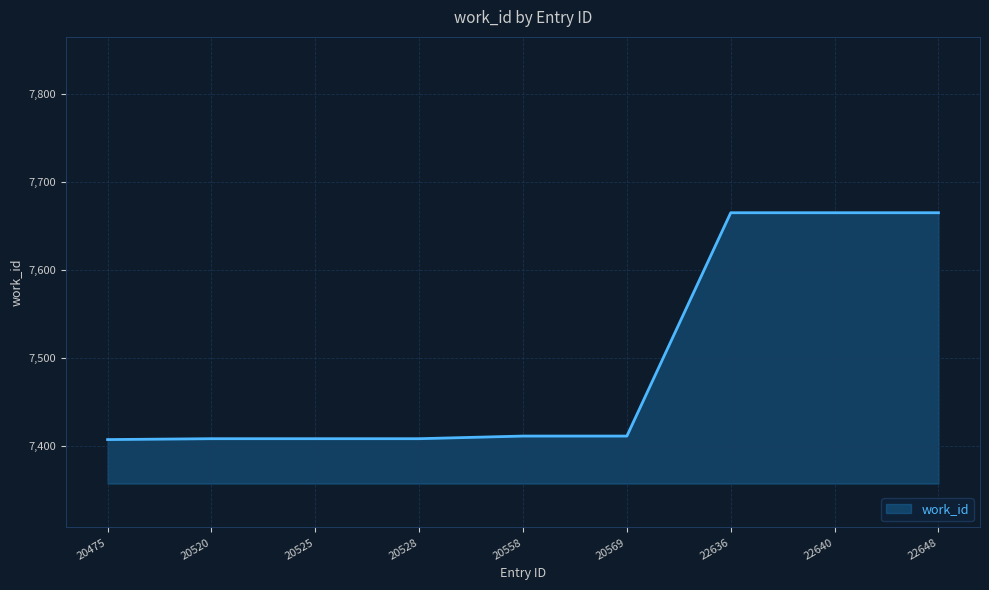

What is the difference between the second highest and minimum values?

258